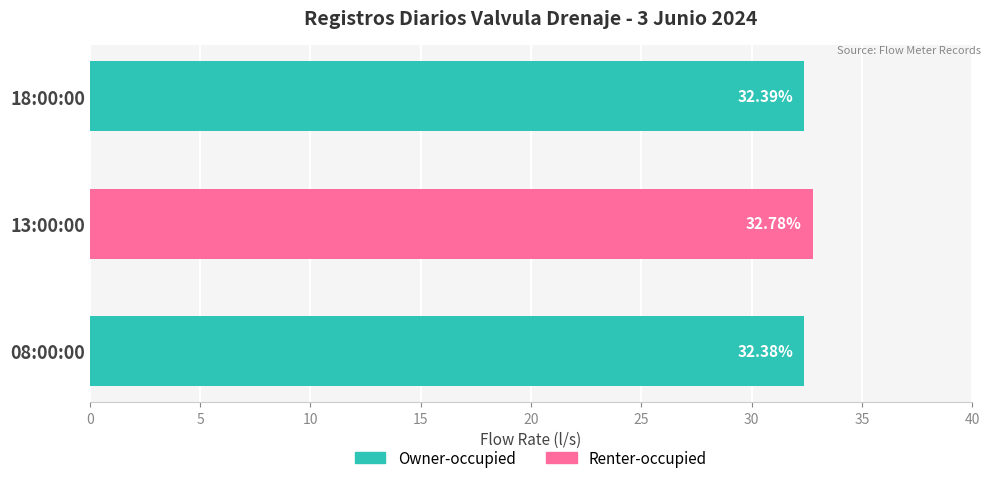

What is the average value?

32.5